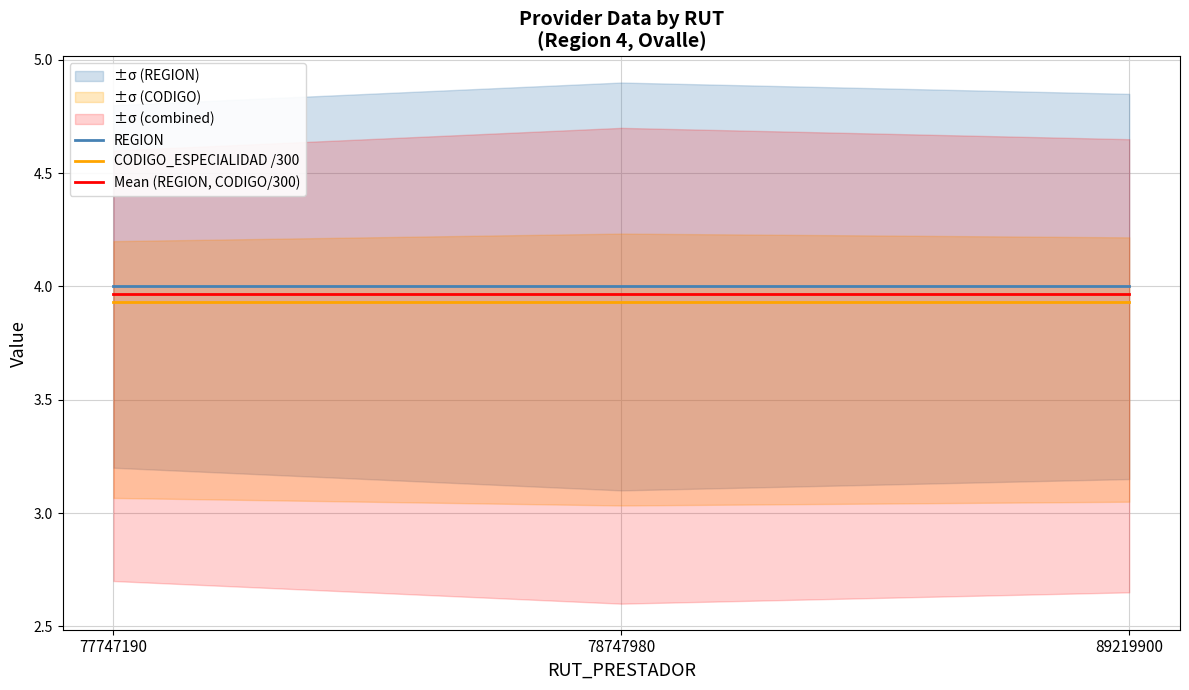

What is the lowest value of the REGION series?

4.0